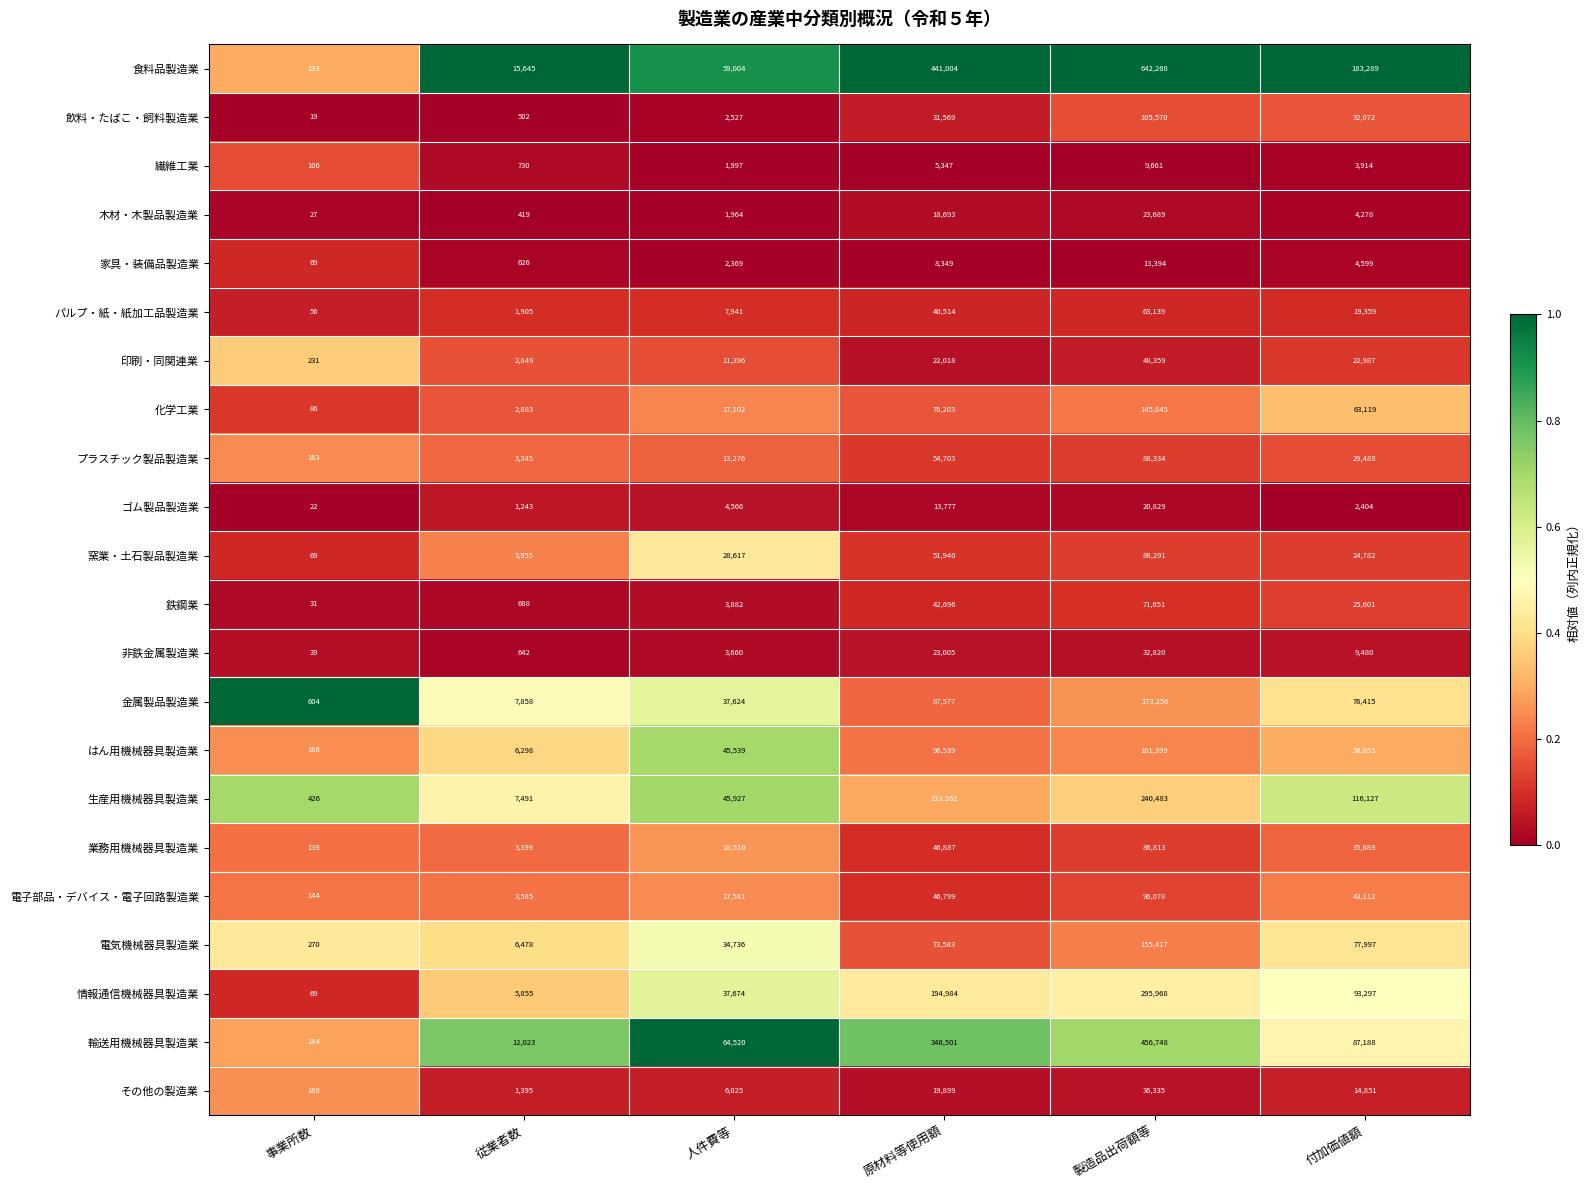

The パルプ・紙・紙加工品製造業 series shows 1905 at 従業者数. True or false?

True